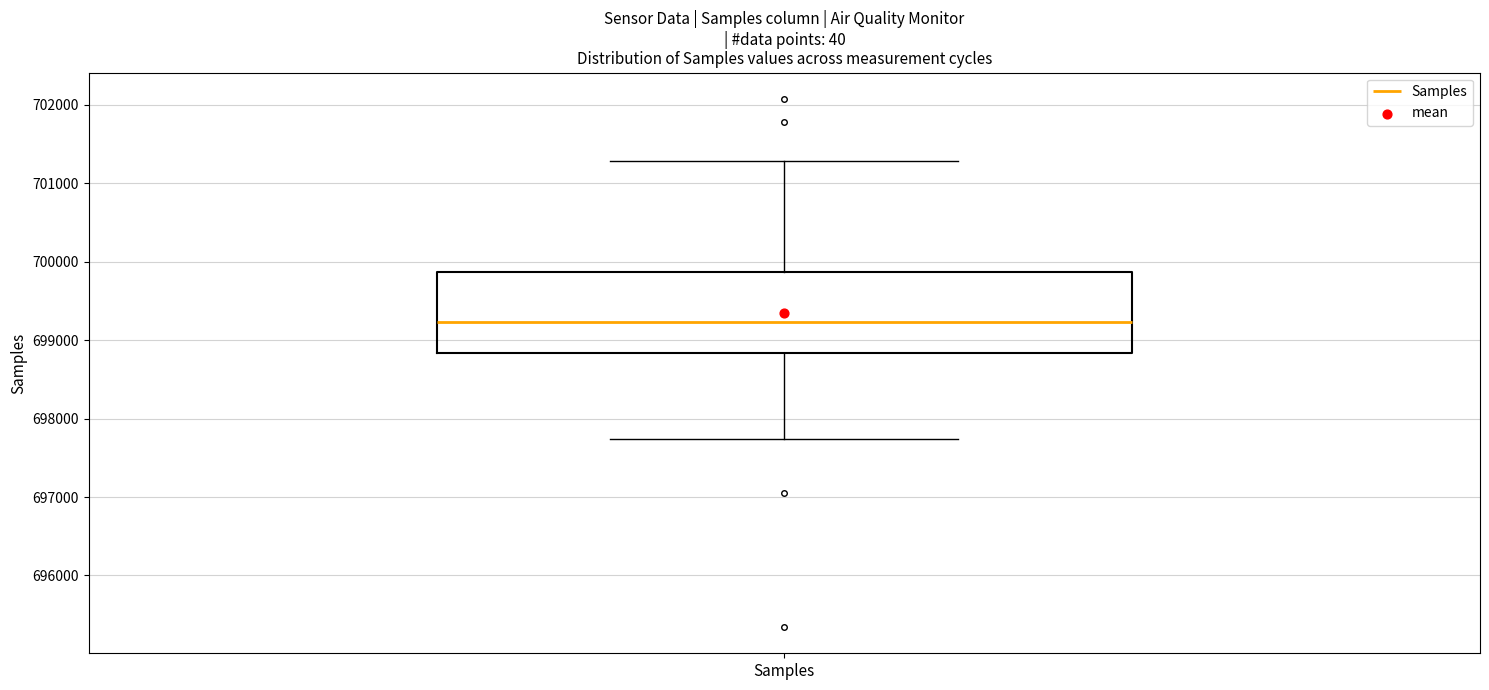

Transcribe this box plot: give where the median line is, the range the box spans, and where the two whiskers end, as read against the y-axis. The values are not printed on the chart, so give them approximately, as read against the axis.

median 699200, box 698800 to 699900, whiskers 697700 to 701300